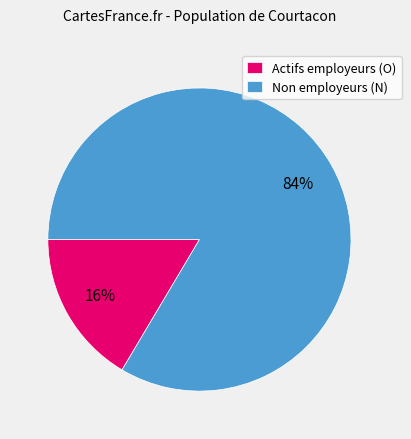

What percentage is the Actifs employeurs (O) slice, to the nearest percent?

16%